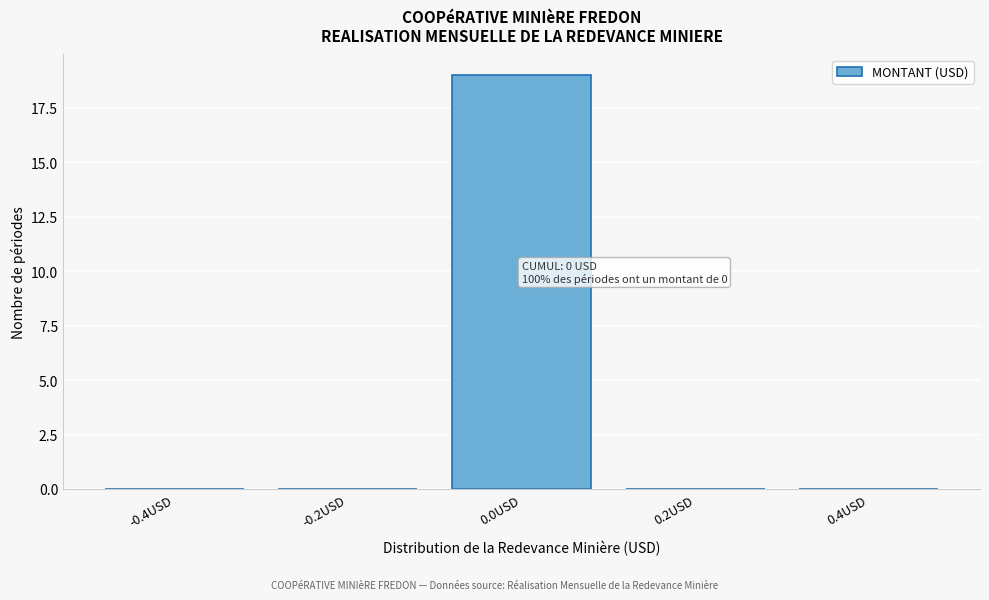

Reading left to right, transcribe all the data shown in this chart.

-0.4USD=0	-0.2USD=0	0.0USD=19	0.2USD=0	0.4USD=0